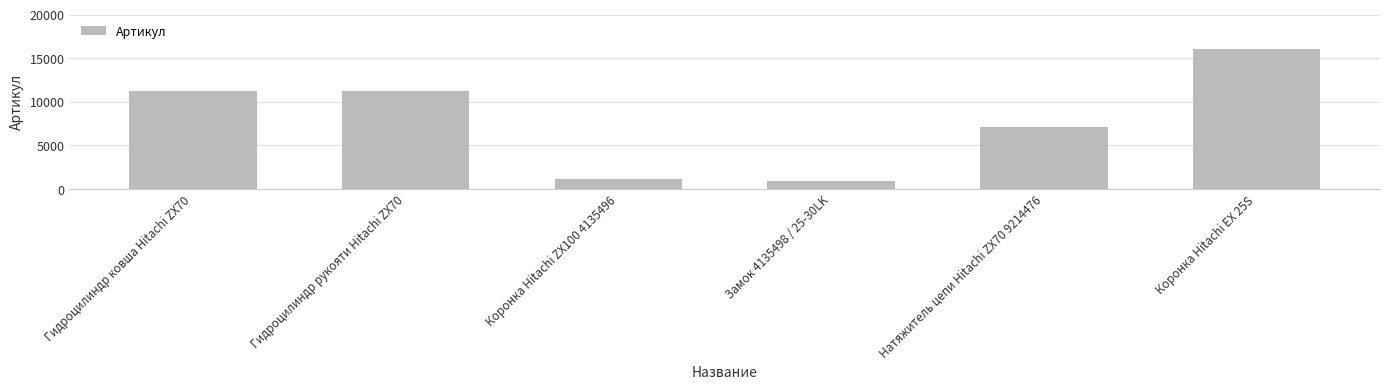

How many values are below 11223?

3